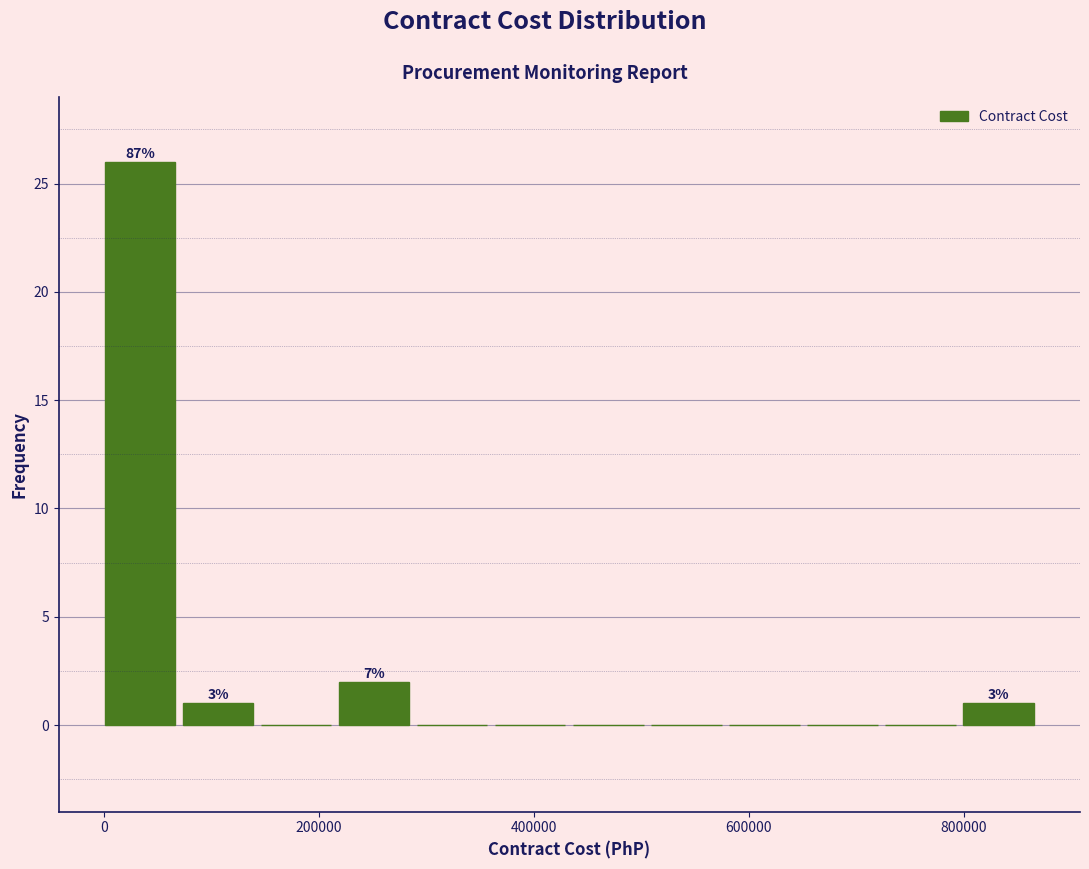

Read against the x-axis, roughly where is the centre of the tallest bar?

40000